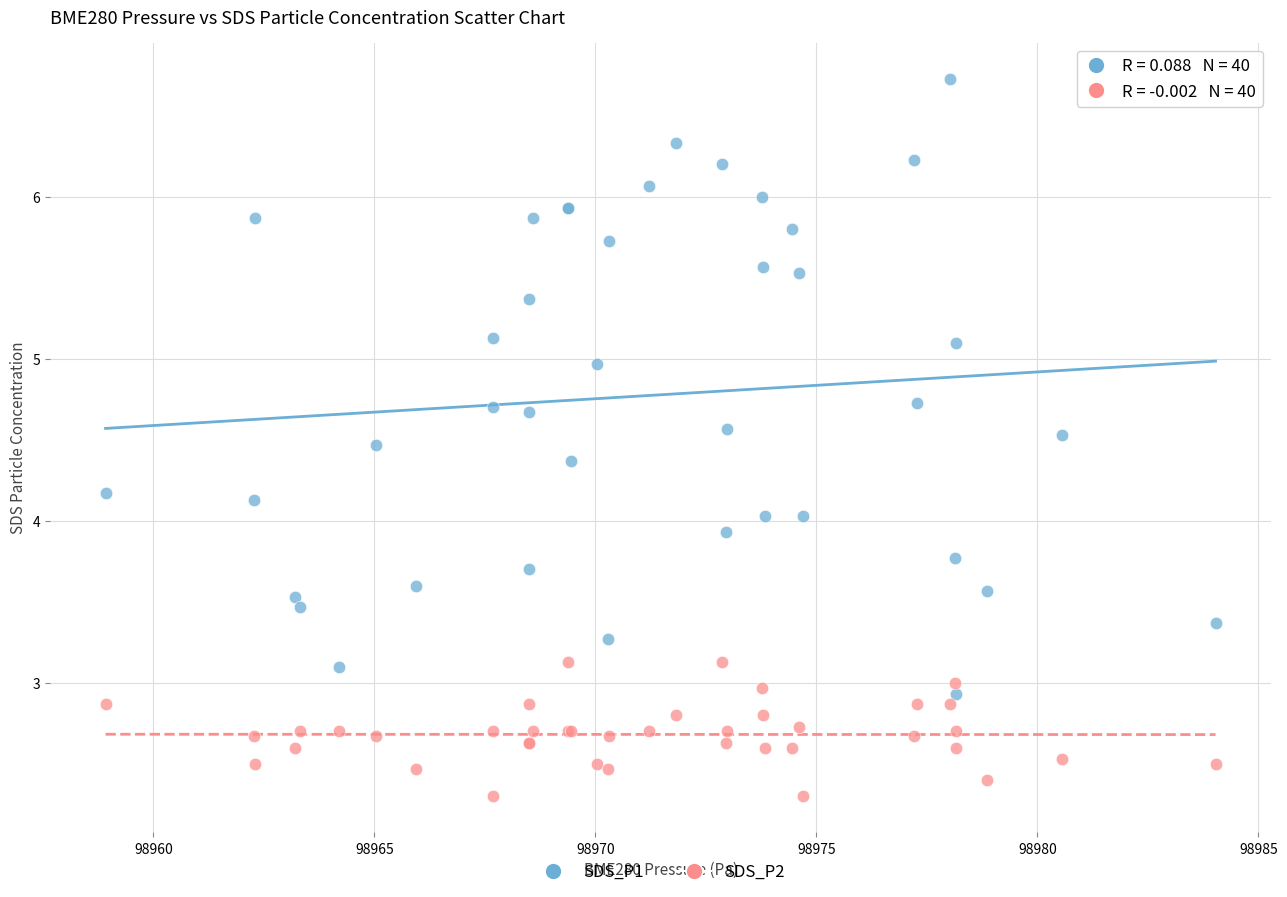

Which series contains the highest Y value?

SDS_P1